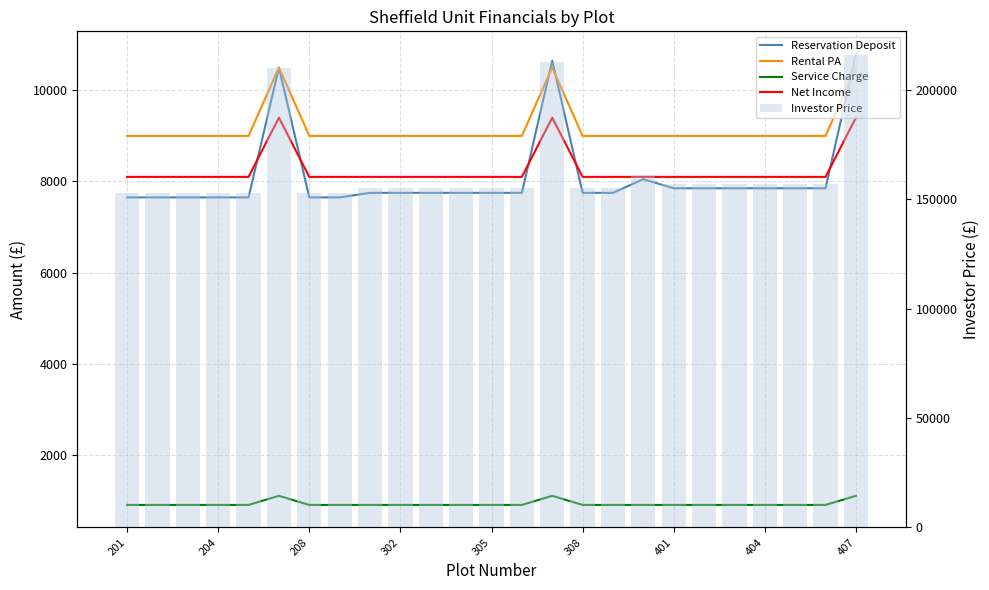

What are all the series names shown in the legend?

Reservation Deposit, Rental PA, Service Charge, Net Income, Investor Price